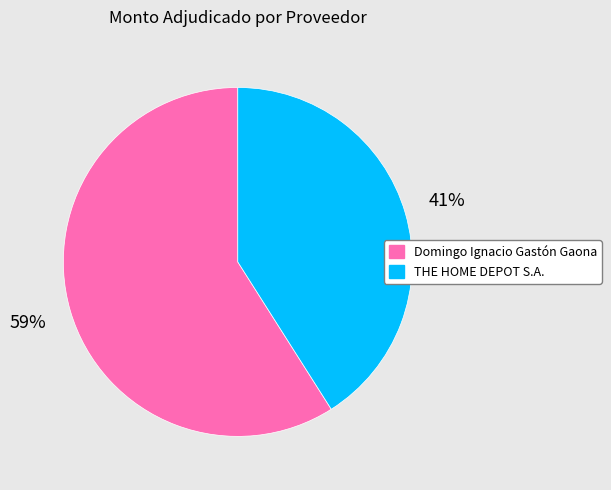

Combined, do THE HOME DEPOT S.A. and Domingo Ignacio Gastón Gaona account for over 50%?

Yes